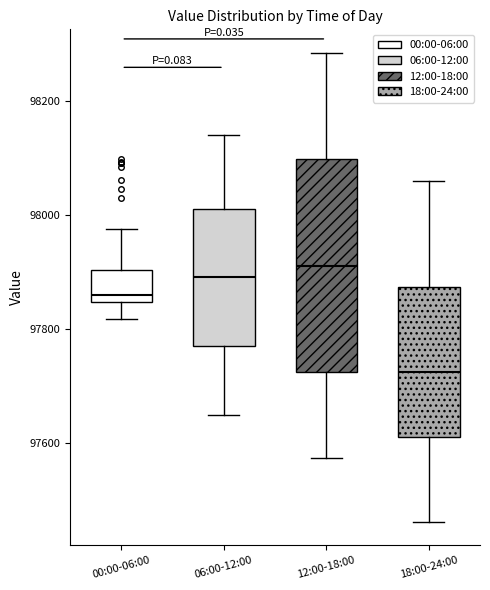

Reading left to right, transcribe this box plot: for each box, give where its median line is, the range the box spans, and where its two whiskers end, as read against the y-axis. The values are not printed on the chart, so give them approximately, as read against the axis.

00:00-06:00: median 97860, box 97840 to 97900, whiskers 97820 to 97980
06:00-12:00: median 97900, box 97780 to 98020, whiskers 97640 to 98140
12:00-18:00: median 97920, box 97720 to 98100, whiskers 97580 to 98280
18:00-24:00: median 97720, box 97620 to 97880, whiskers 97460 to 98060